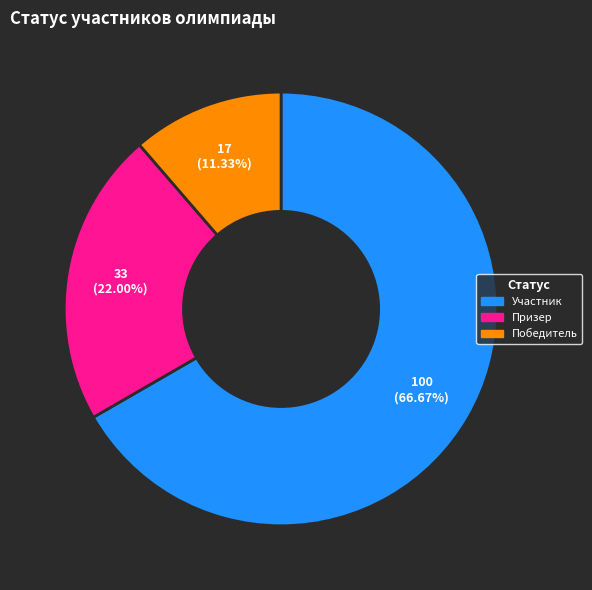

What percentage is the Призер slice, to the nearest percent?

22%